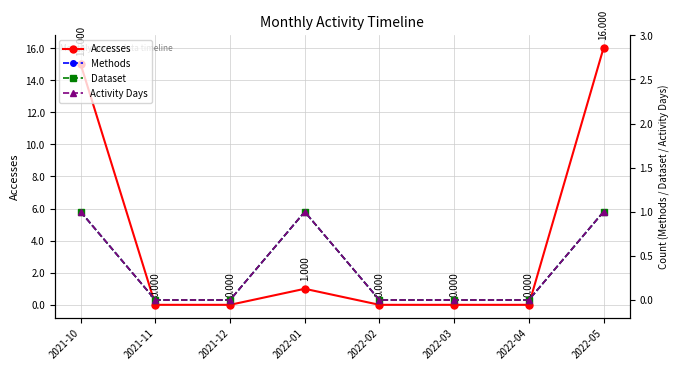

What is the approximate value of Dataset at 2021-10?

1